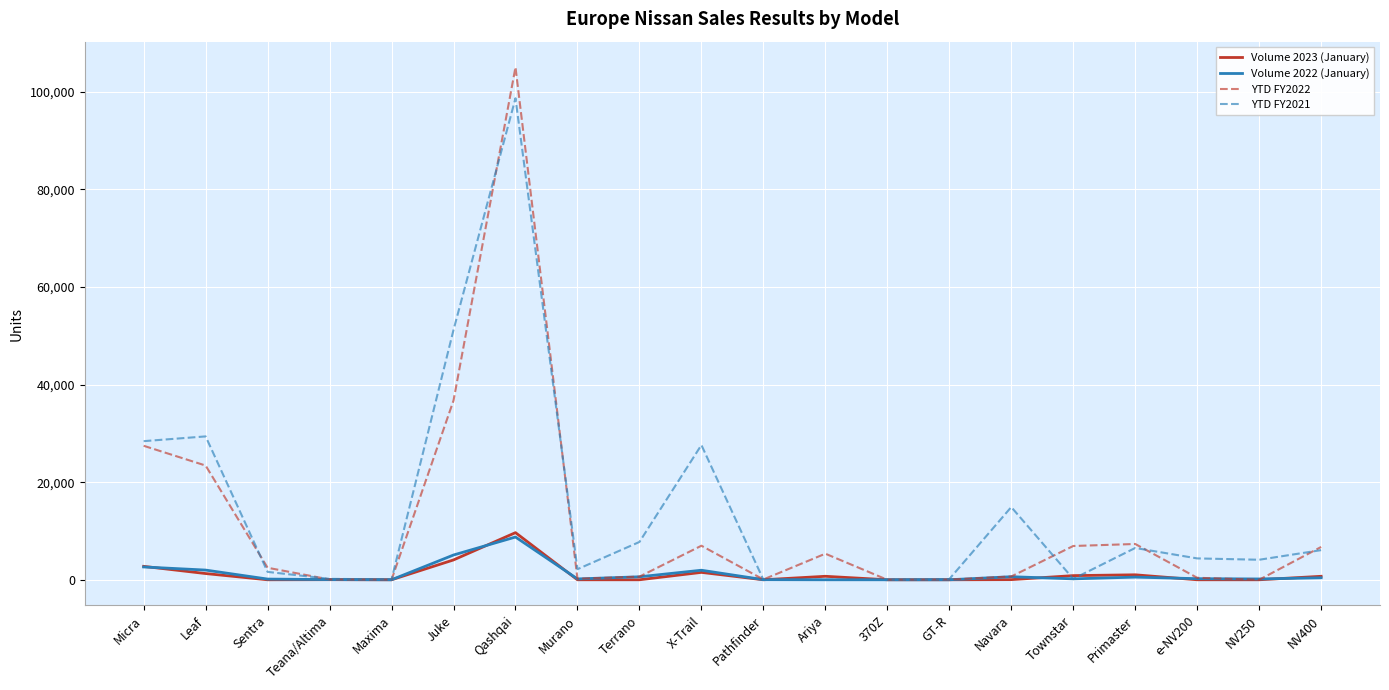

At which category does the chart reach its peak across all series?

Qashqai